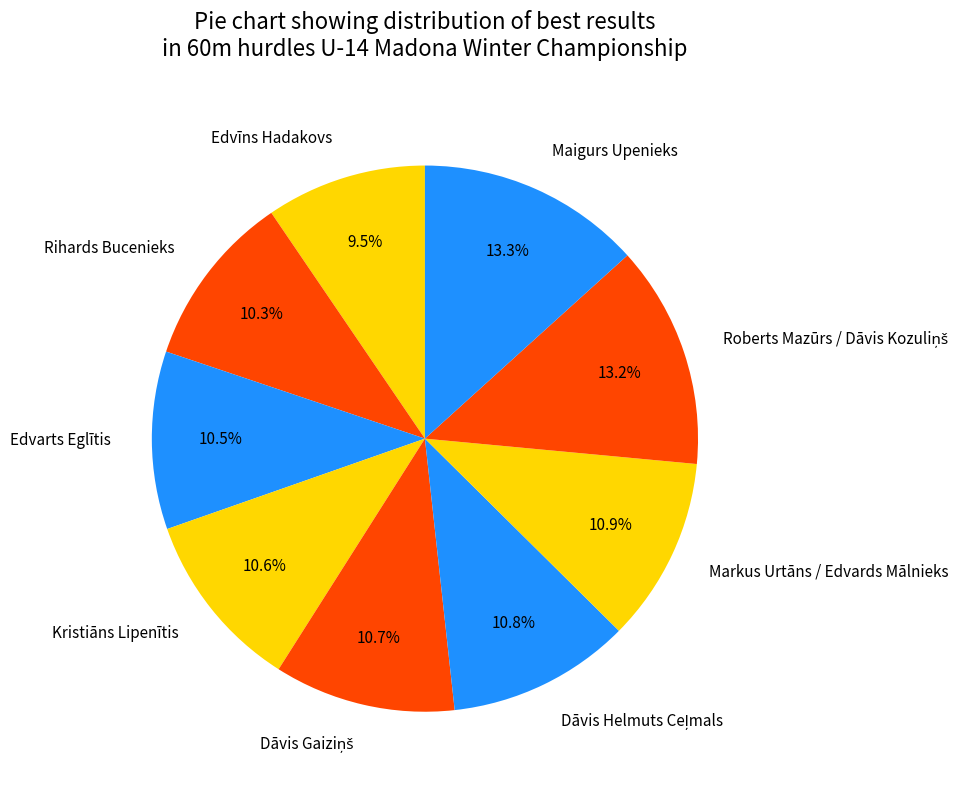

To the nearest percent, what portion does Rihards Bucenieks represent?

10%